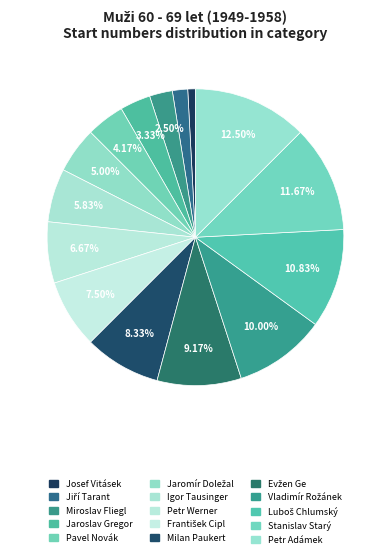

What is the change in value from Jaromír Doležal to Igor Tausinger?

+1